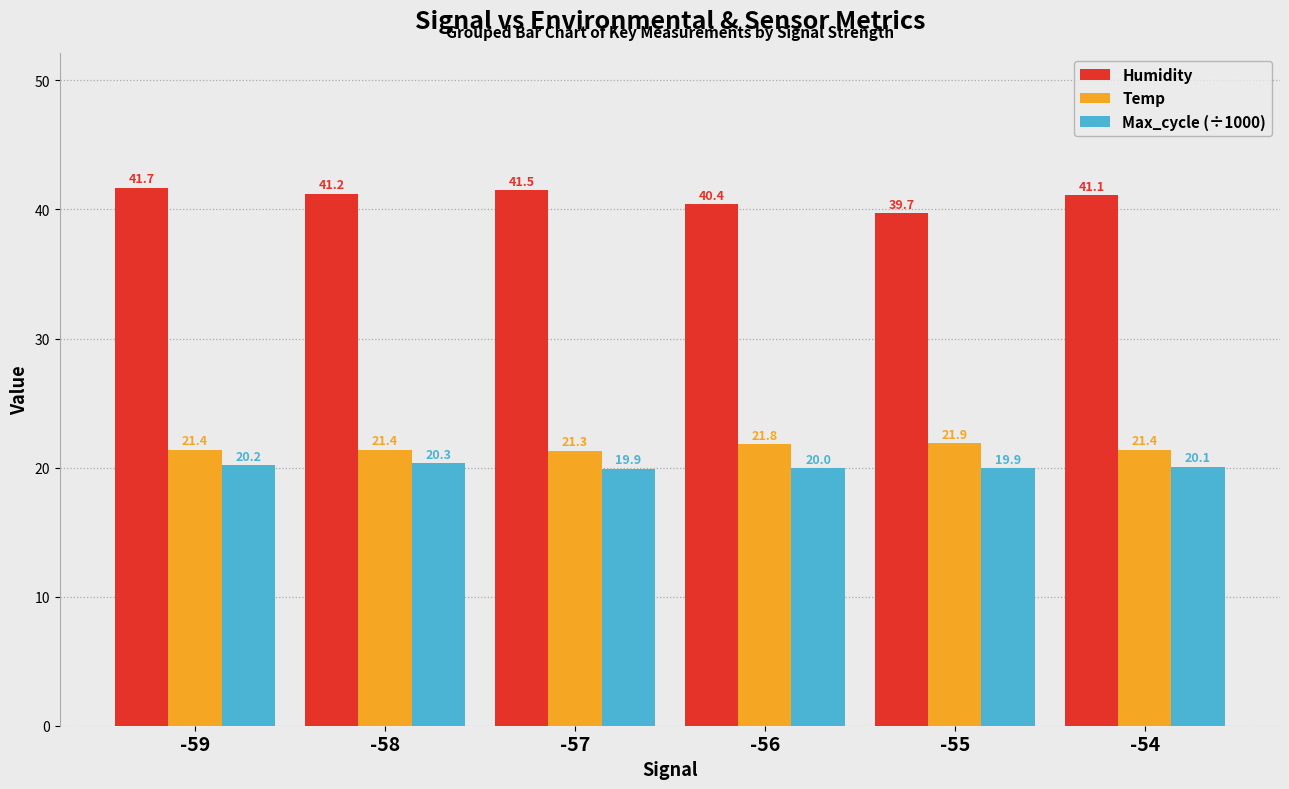

What is the lowest value of the Max_cycle (÷1000) series?

19.9